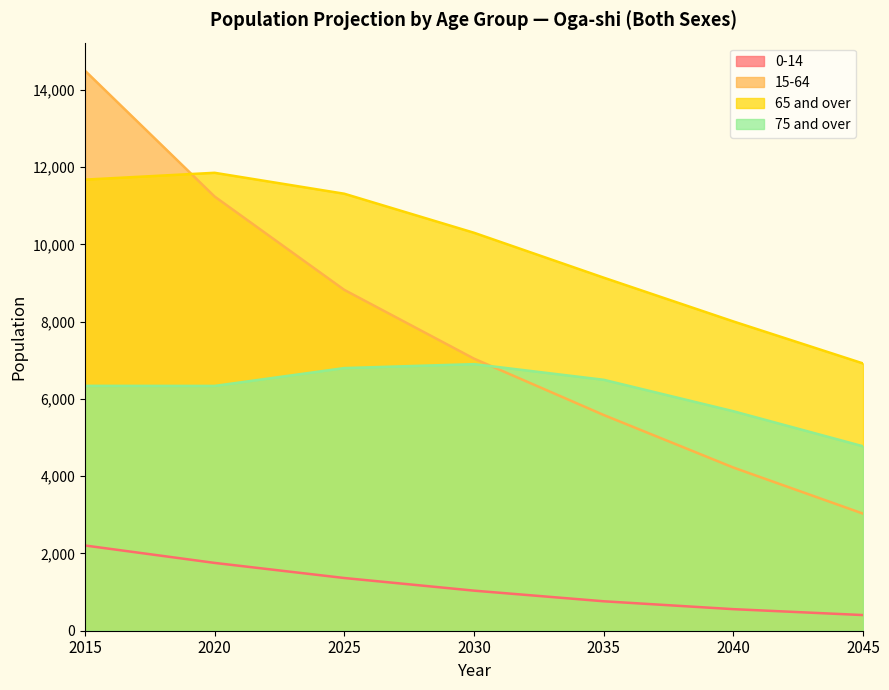

What is the total value across all series at 2020?

31178